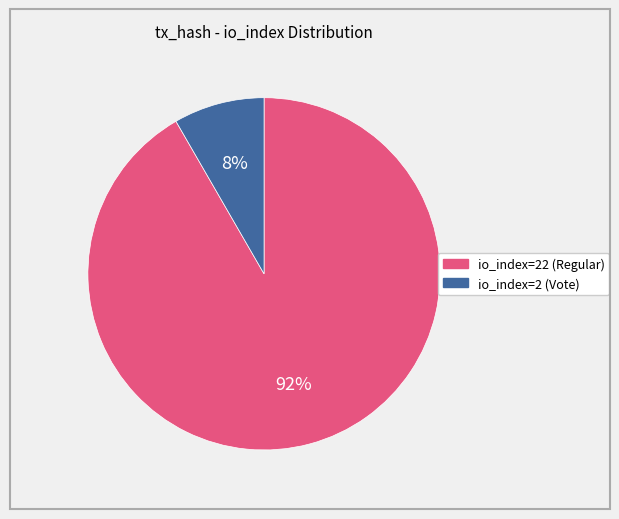

To the nearest percent, what is the average slice percentage?

50%